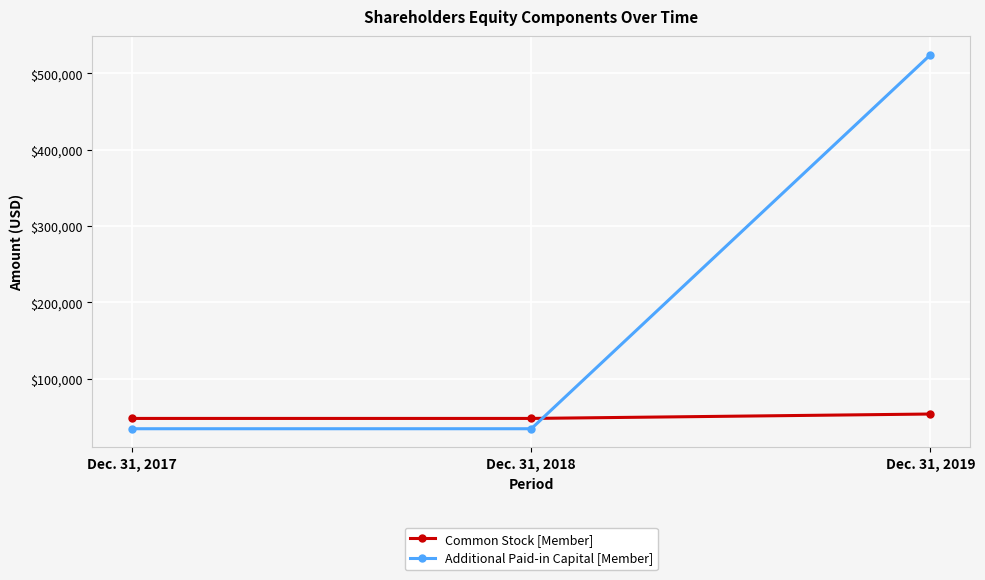

Does the chart have visible grid lines?

Yes